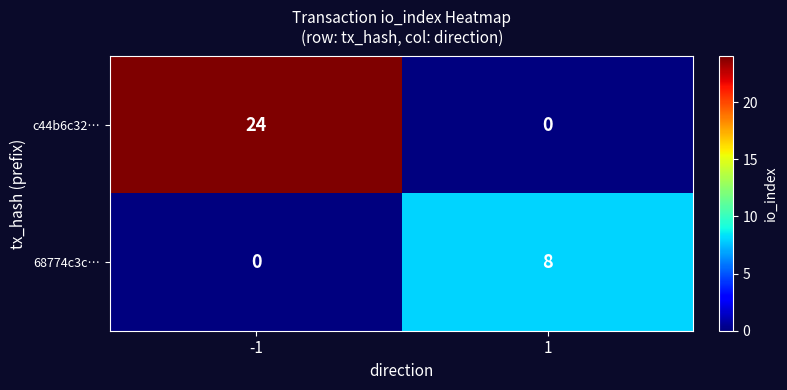

How many categories are shown in the chart?

2